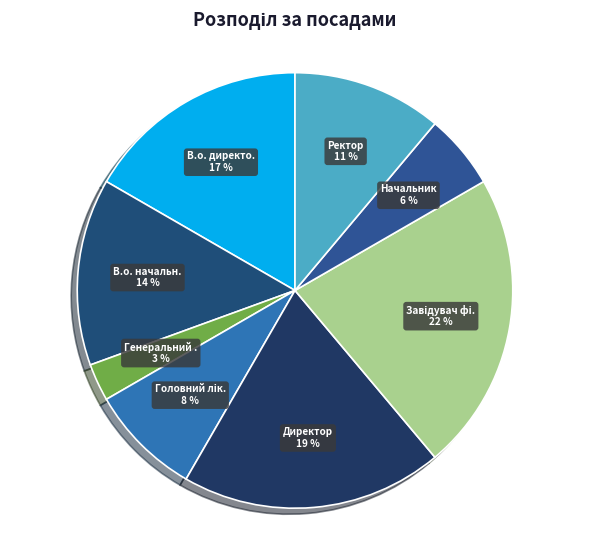

How many slices are in this pie chart?

8